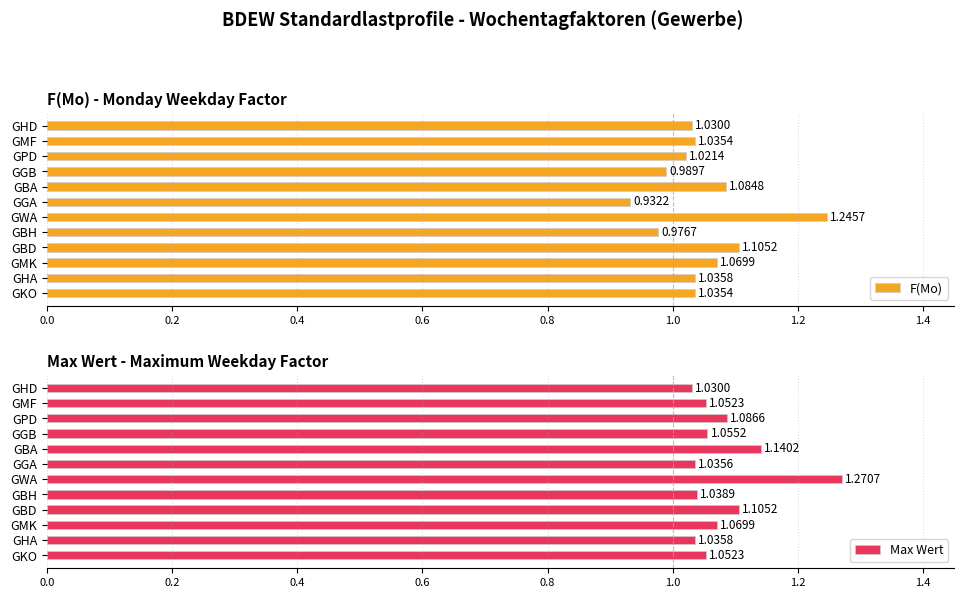

At which label does F(Mo) reach its peak?

GWA